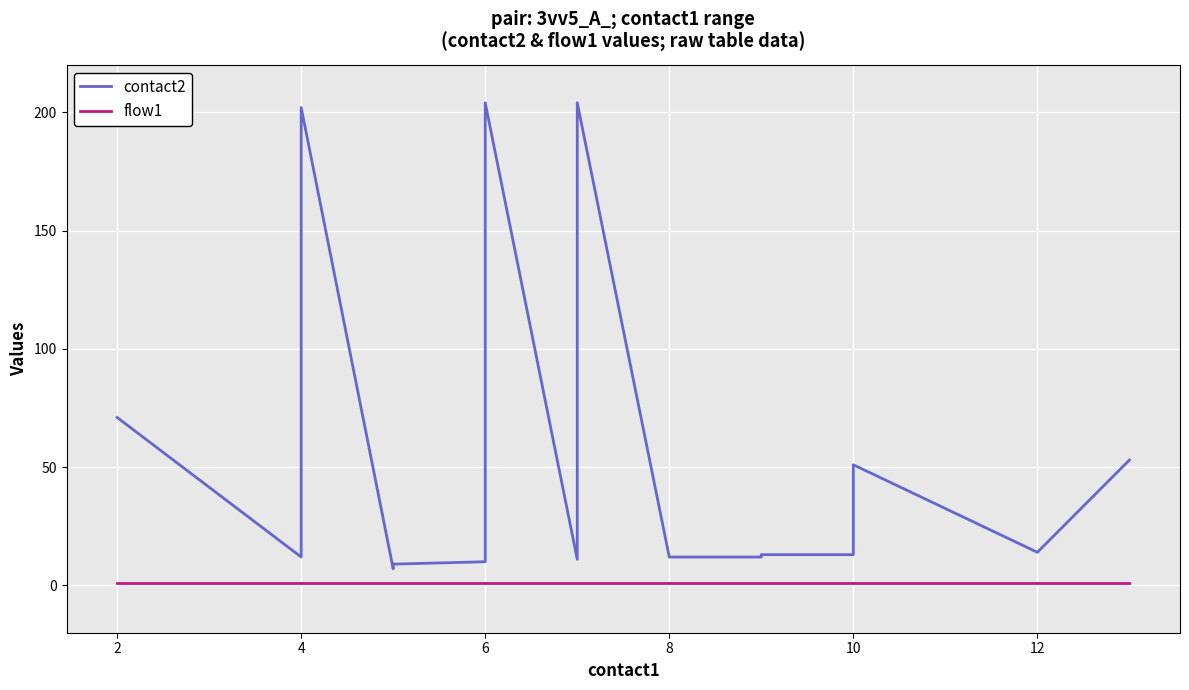

Reading right to left, list all the values displayed in this chart.

contact2: 53	14	51	50	13	13	12	12	204	11	204	10	9	8	7	202	74	14	12	71
flow1: 1	1	1	1	1	1	1	1	1	1	1	1	1	1	1	1	1	1	1	1